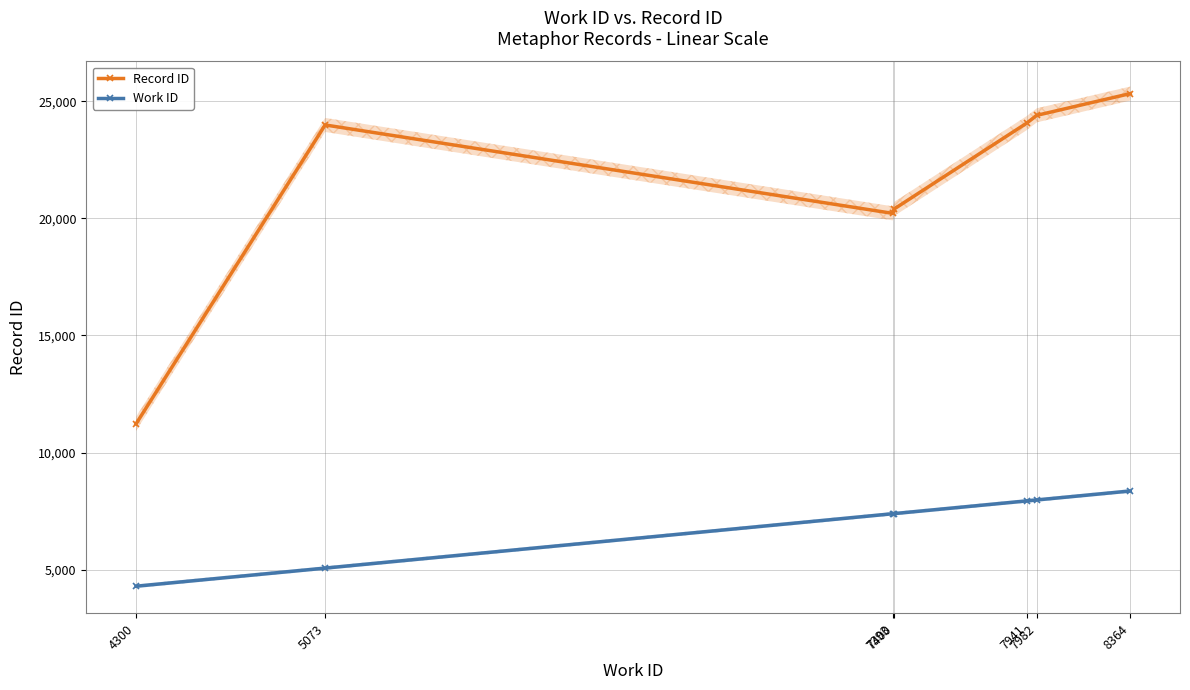

At which category does the chart reach its peak across all series?

8364